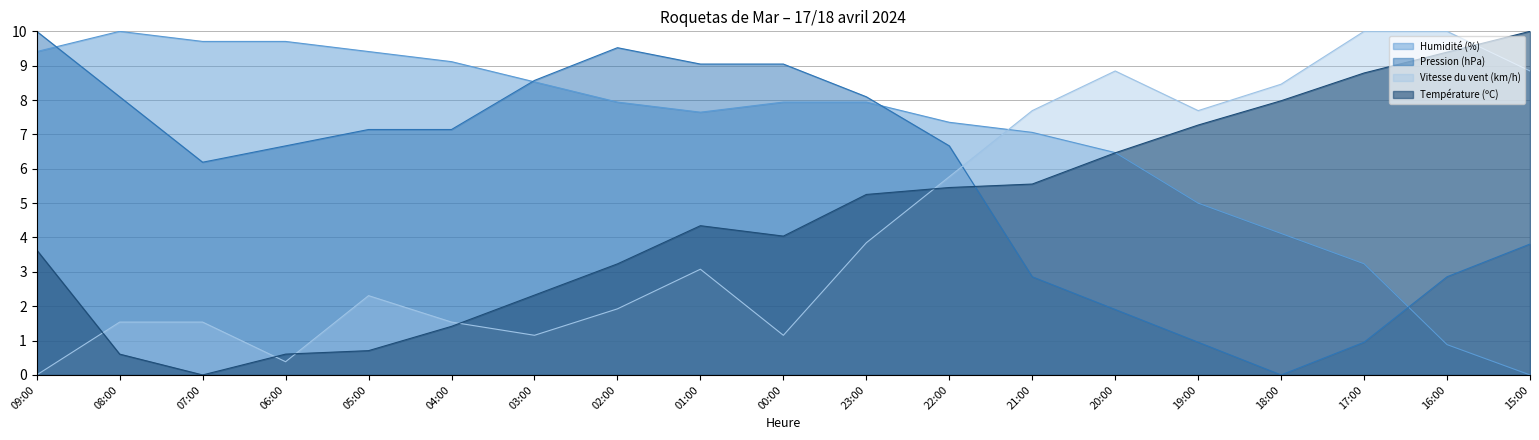

At which category does the chart reach its peak across all series?

08:00